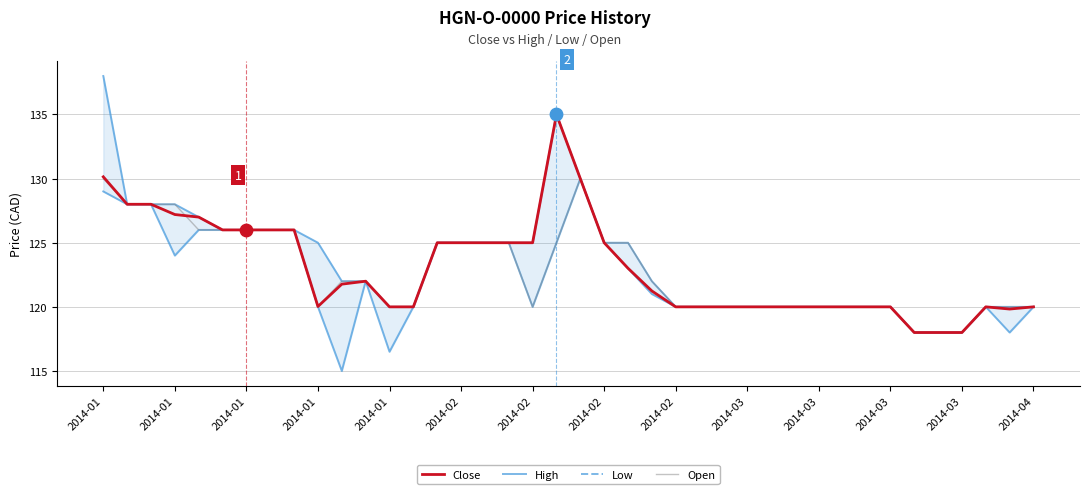

At how many categories does at least one series exceed 121?

22